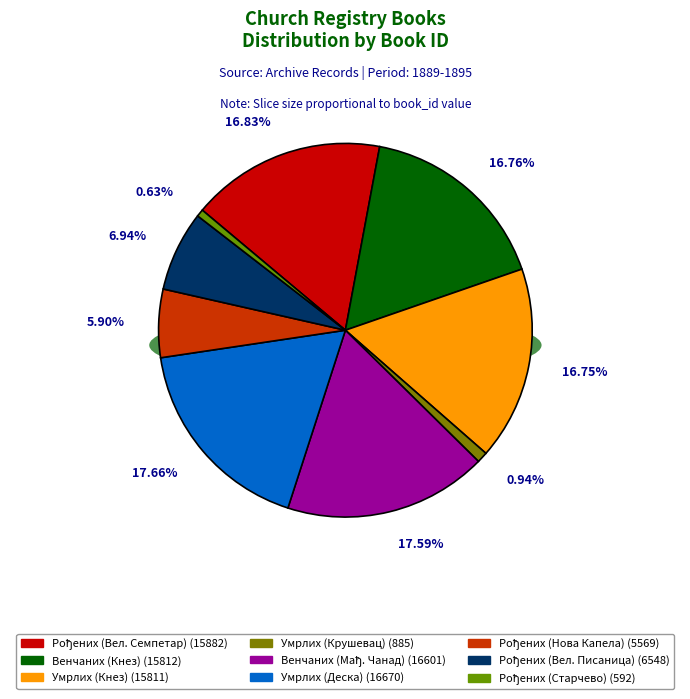

To the nearest percent, what portion does Матична књига рођених (Нова Капела) represent?

6%